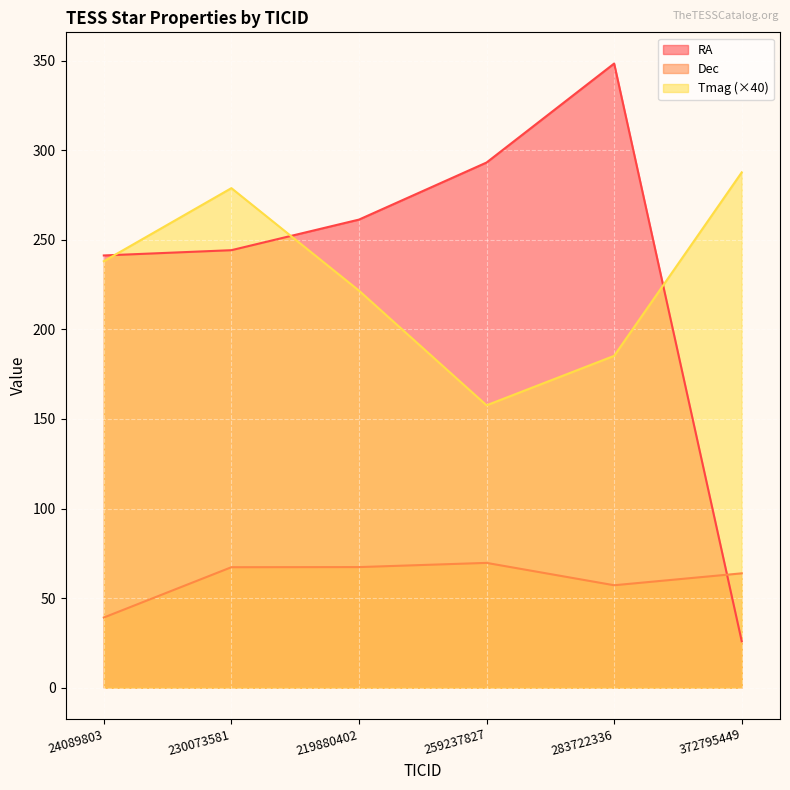

What is the sum of all RA values?

1414.0